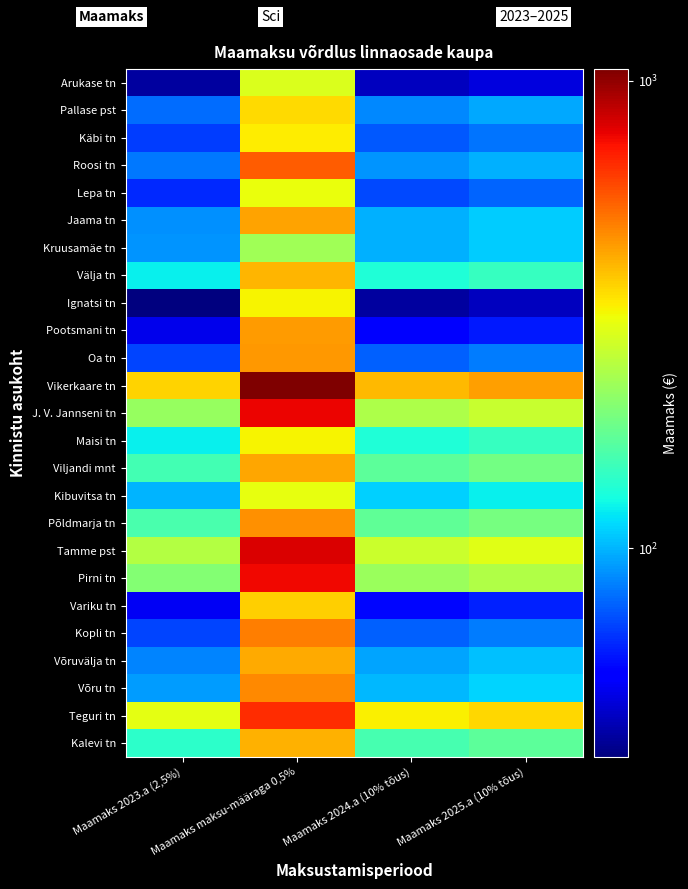

Reading left to right, list all the values displayed in this chart.

Arukase tn: Maamaks 2023.a (2,5%)=39.5	Maamaks maksu-määraga 0,5%=289.4	Maamaks 2024.a (10% tõus)=43.5	Maamaks 2025.a (10% tõus)=47.8
Pallase pst: Maamaks 2023.a (2,5%)=78.8	Maamaks maksu-määraga 0,5%=354.3	Maamaks 2024.a (10% tõus)=86.6	Maamaks 2025.a (10% tõus)=95.3
Käbi tn: Maamaks 2023.a (2,5%)=67.0	Maamaks maksu-määraga 0,5%=331.7	Maamaks 2024.a (10% tõus)=73.7	Maamaks 2025.a (10% tõus)=81.1
Roosi tn: Maamaks 2023.a (2,5%)=81.8	Maamaks maksu-määraga 0,5%=559.1	Maamaks 2024.a (10% tõus)=89.9	Maamaks 2025.a (10% tõus)=98.9
Lepa tn: Maamaks 2023.a (2,5%)=63.0	Maamaks maksu-määraga 0,5%=308.1	Maamaks 2024.a (10% tõus)=69.3	Maamaks 2025.a (10% tõus)=76.2
Jaama tn: Maamaks 2023.a (2,5%)=89.0	Maamaks maksu-määraga 0,5%=433.4	Maamaks 2024.a (10% tõus)=97.9	Maamaks 2025.a (10% tõus)=107.7
Kruusamäe tn: Maamaks 2023.a (2,5%)=89.8	Maamaks maksu-määraga 0,5%=226.3	Maamaks 2024.a (10% tõus)=98.7	Maamaks 2025.a (10% tõus)=108.6
Välja tn: Maamaks 2023.a (2,5%)=121.0	Maamaks maksu-määraga 0,5%=406.2	Maamaks 2024.a (10% tõus)=133.1	Maamaks 2025.a (10% tõus)=146.4
Ignatsi tn: Maamaks 2023.a (2,5%)=35.8	Maamaks maksu-määraga 0,5%=322.2	Maamaks 2024.a (10% tõus)=39.3	Maamaks 2025.a (10% tõus)=43.3
Pootsmani tn: Maamaks 2023.a (2,5%)=49.2	Maamaks maksu-määraga 0,5%=443.0	Maamaks 2024.a (10% tõus)=54.2	Maamaks 2025.a (10% tõus)=59.6
Oa tn: Maamaks 2023.a (2,5%)=68.8	Maamaks maksu-määraga 0,5%=448.8	Maamaks 2024.a (10% tõus)=75.6	Maamaks 2025.a (10% tõus)=83.2
Vikerkaare tn: Maamaks 2023.a (2,5%)=363.5	Maamaks maksu-määraga 0,5%=1058.6	Maamaks 2024.a (10% tõus)=399.9	Maamaks 2025.a (10% tõus)=439.8
J. V. Jannseni tn: Maamaks 2023.a (2,5%)=218.5	Maamaks maksu-määraga 0,5%=768.6	Maamaks 2024.a (10% tõus)=240.3	Maamaks 2025.a (10% tõus)=264.4
Maisi tn: Maamaks 2023.a (2,5%)=121.0	Maamaks maksu-määraga 0,5%=325.6	Maamaks 2024.a (10% tõus)=133.1	Maamaks 2025.a (10% tõus)=146.4
Viljandi mnt: Maamaks 2023.a (2,5%)=155.2	Maamaks maksu-määraga 0,5%=428.2	Maamaks 2024.a (10% tõus)=170.8	Maamaks 2025.a (10% tõus)=187.9
Kibuvitsa tn: Maamaks 2023.a (2,5%)=100.0	Maamaks maksu-määraga 0,5%=302.1	Maamaks 2024.a (10% tõus)=110.0	Maamaks 2025.a (10% tõus)=121.0
Põldmarja tn: Maamaks 2023.a (2,5%)=158.5	Maamaks maksu-määraga 0,5%=460.5	Maamaks 2024.a (10% tõus)=174.3	Maamaks 2025.a (10% tõus)=191.8
Tamme pst: Maamaks 2023.a (2,5%)=245.2	Maamaks maksu-määraga 0,5%=809.1	Maamaks 2024.a (10% tõus)=269.8	Maamaks 2025.a (10% tõus)=296.8
Pirni tn: Maamaks 2023.a (2,5%)=200.5	Maamaks maksu-määraga 0,5%=758.3	Maamaks 2024.a (10% tõus)=220.6	Maamaks 2025.a (10% tõus)=242.6
Variku tn: Maamaks 2023.a (2,5%)=50.8	Maamaks maksu-määraga 0,5%=370.4	Maamaks 2024.a (10% tõus)=55.8	Maamaks 2025.a (10% tõus)=61.4
Kopli tn: Maamaks 2023.a (2,5%)=68.5	Maamaks maksu-määraga 0,5%=497.6	Maamaks 2024.a (10% tõus)=75.3	Maamaks 2025.a (10% tõus)=82.9
Võruvälja tn: Maamaks 2023.a (2,5%)=85.5	Maamaks maksu-määraga 0,5%=420.6	Maamaks 2024.a (10% tõus)=94.0	Maamaks 2025.a (10% tõus)=103.5
Võru tn: Maamaks 2023.a (2,5%)=92.0	Maamaks maksu-määraga 0,5%=478.4	Maamaks 2024.a (10% tõus)=101.2	Maamaks 2025.a (10% tõus)=111.3
Teguri tn: Maamaks 2023.a (2,5%)=298.0	Maamaks maksu-määraga 0,5%=664.7	Maamaks 2024.a (10% tõus)=327.8	Maamaks 2025.a (10% tõus)=360.6
Kalevi tn: Maamaks 2023.a (2,5%)=141.2	Maamaks maksu-määraga 0,5%=412.8	Maamaks 2024.a (10% tõus)=155.4	Maamaks 2025.a (10% tõus)=170.9